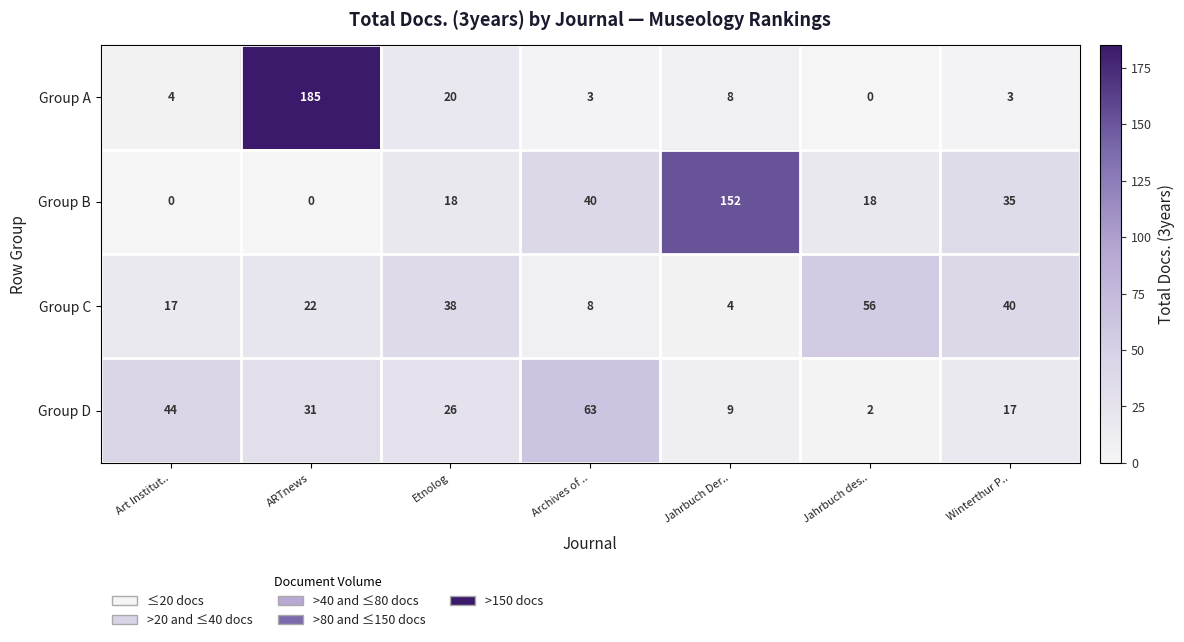

Rank the series by their maximum value, from highest to lowest.

Group A, Group B, Group D, Group C